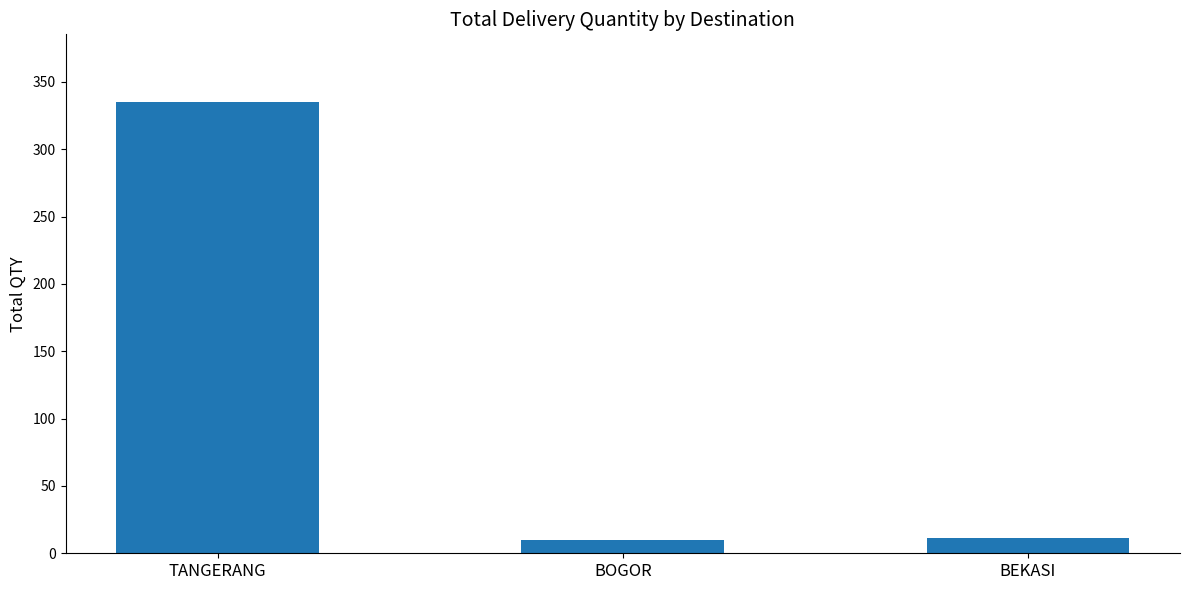

What is the sum of the values at BEKASI and TANGERANG?

346